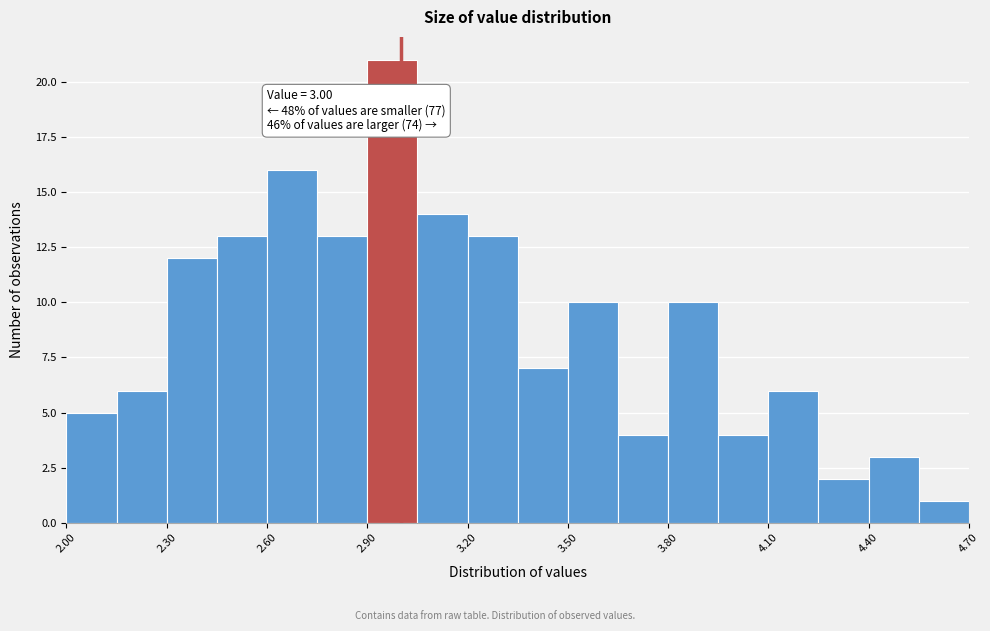

Around what value on the x-axis is the tallest bar? Give the approximate position of its centre, as read against the axis.

3.00